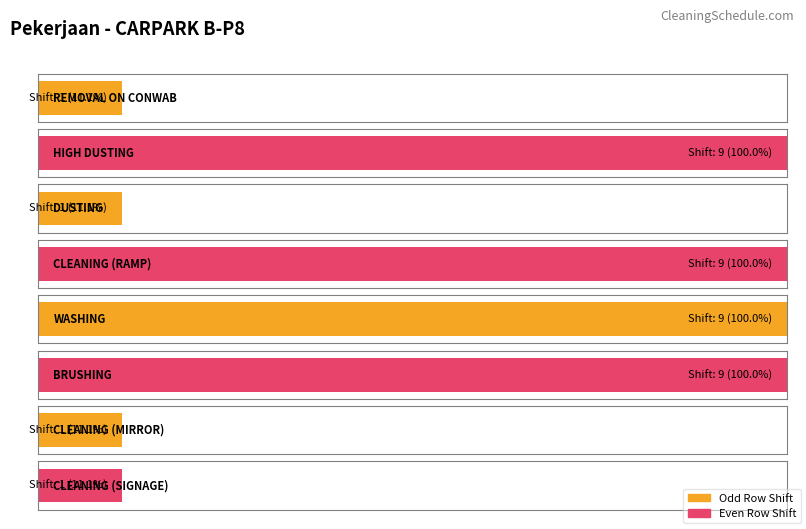

List the labels in order of value, smallest first.

REMOVAL ON CONWAB, DUSTING, CLEANING (MIRROR), CLEANING (SIGNAGE), HIGH DUSTING, CLEANING (RAMP), WASHING, BRUSHING